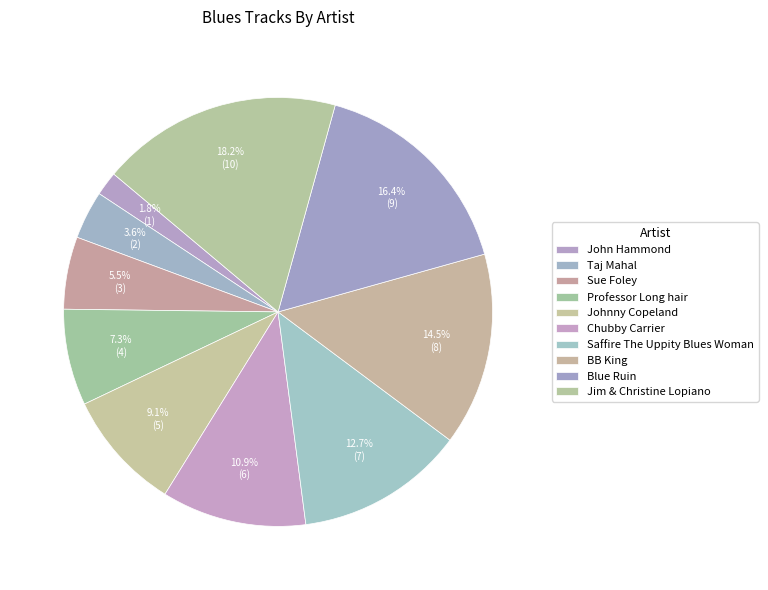

Is it true that Saffire The Uppity Blues Woman is 1% of the pie?

False